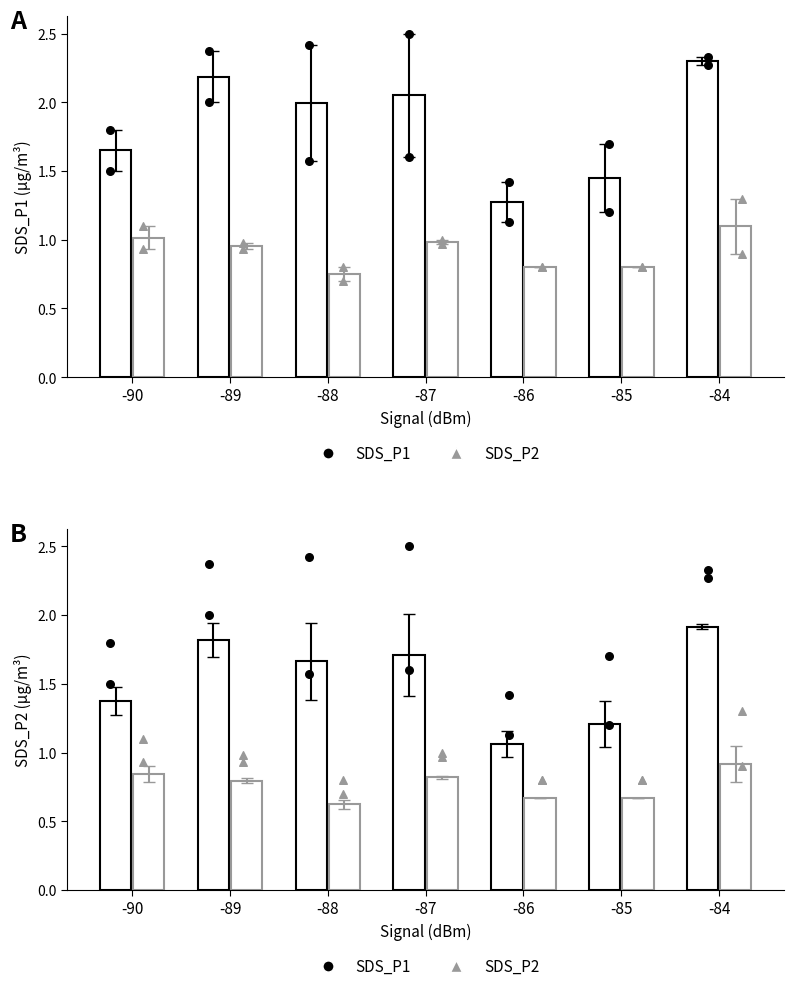

At how many categories does at least one series exceed 0?

7